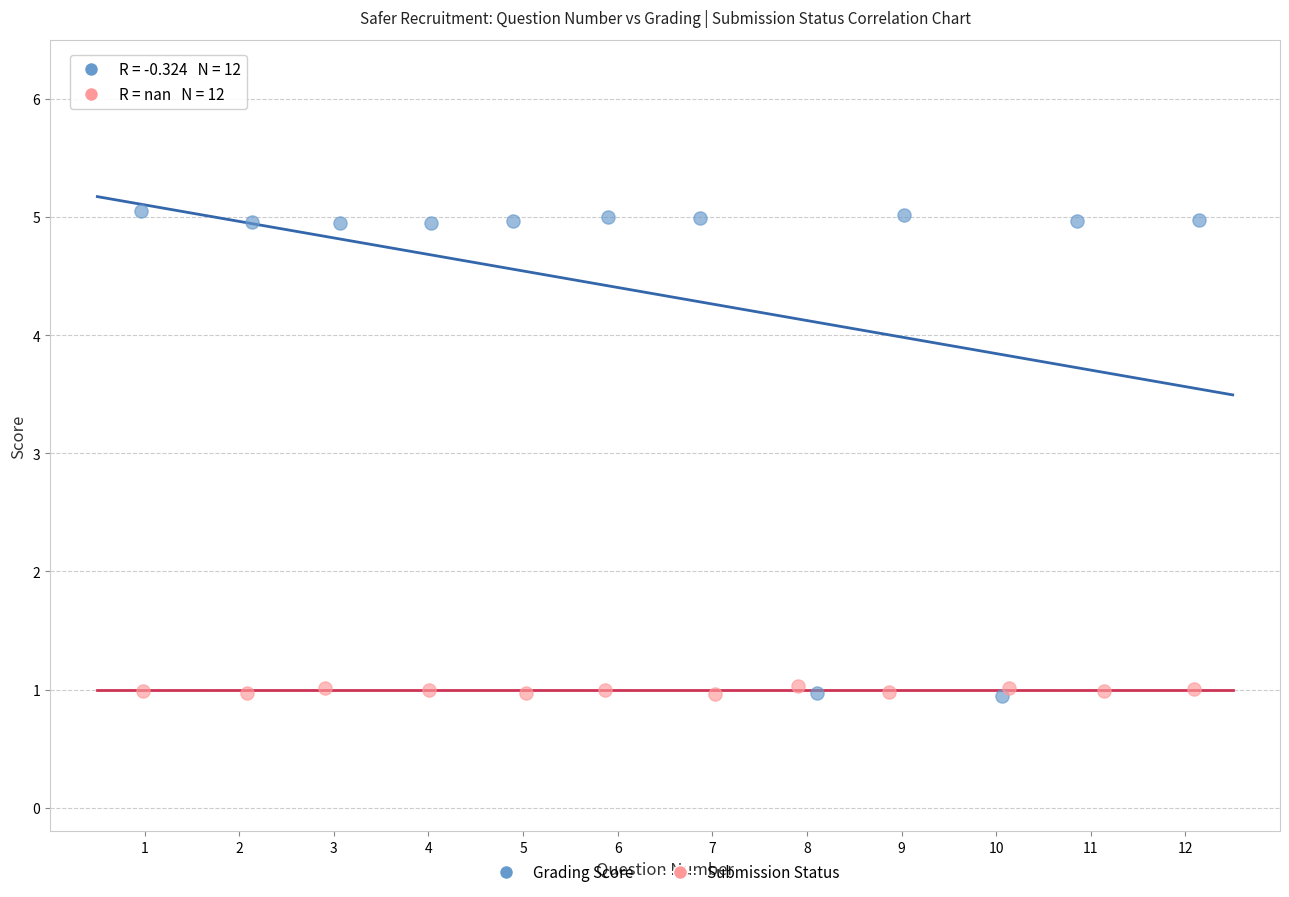

Which series has the largest Y range (max minus min)?

Grading Score